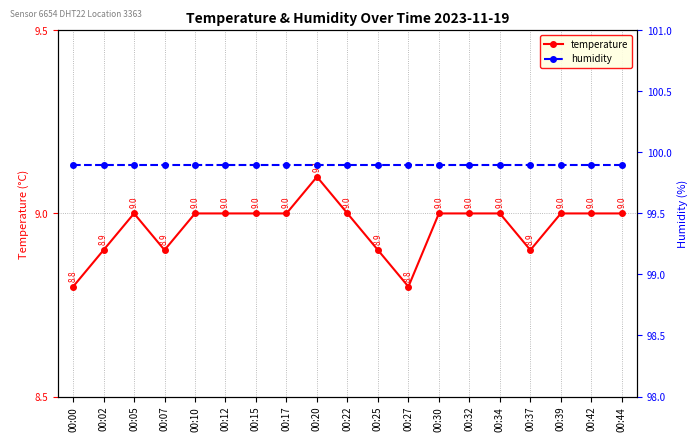

Count the number of data series in this chart.

2